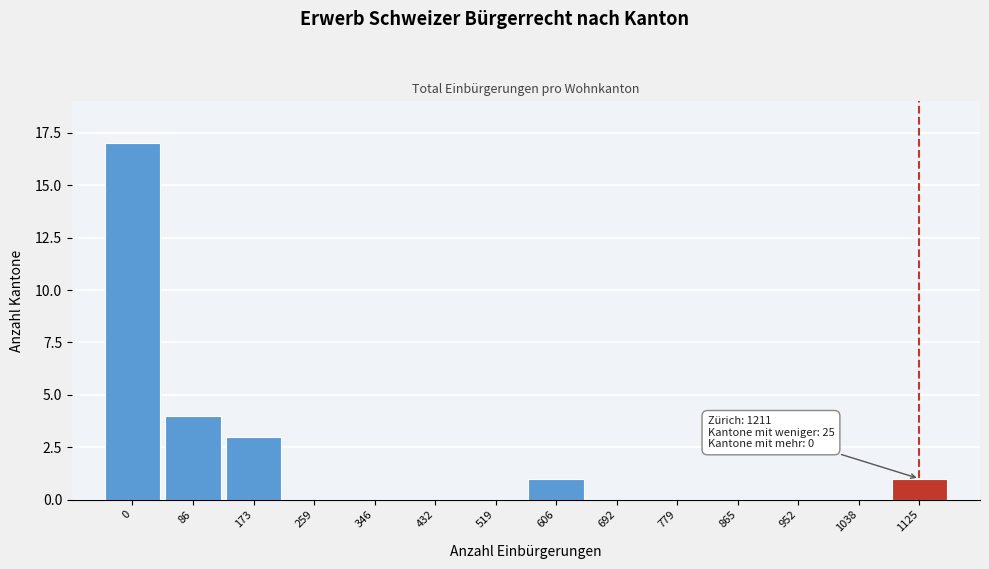

Reading left to right, what are all the values shown in this chart?

0=17	86=4	173=3	259=0	346=0	432=0	519=0	606=1	692=0	779=0	865=0	952=0	1038=0	1125=1